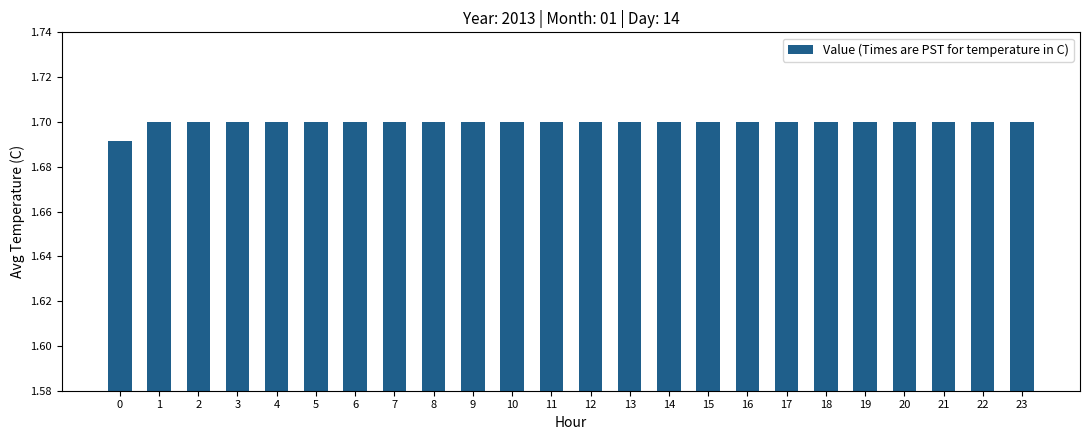

What is the sum of the values at 2 and 7?

3.4